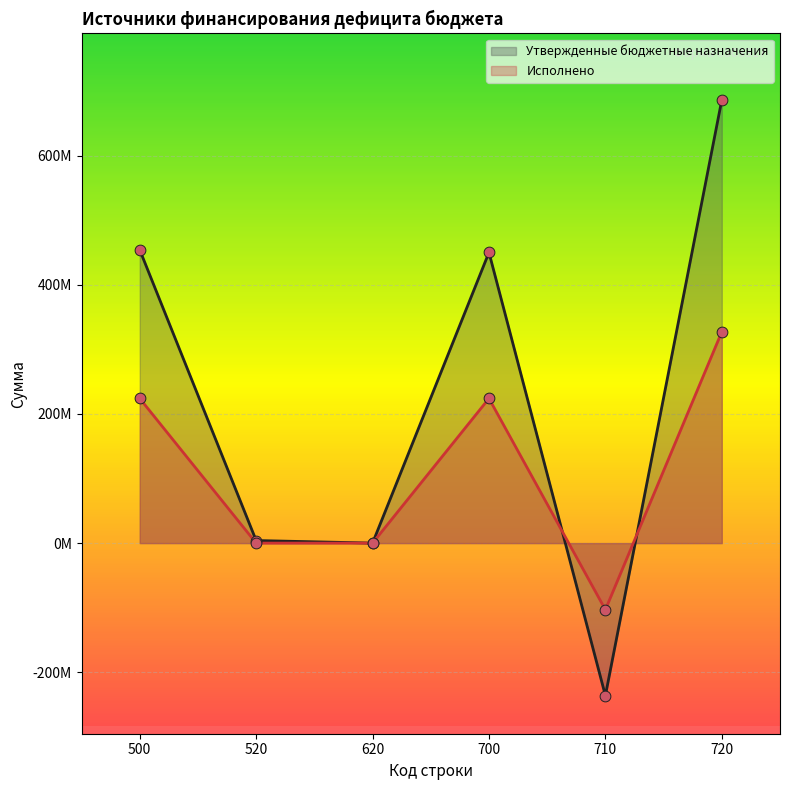

Which series has the largest Y range (max minus min)?

Утвержденные бюджетные назначения